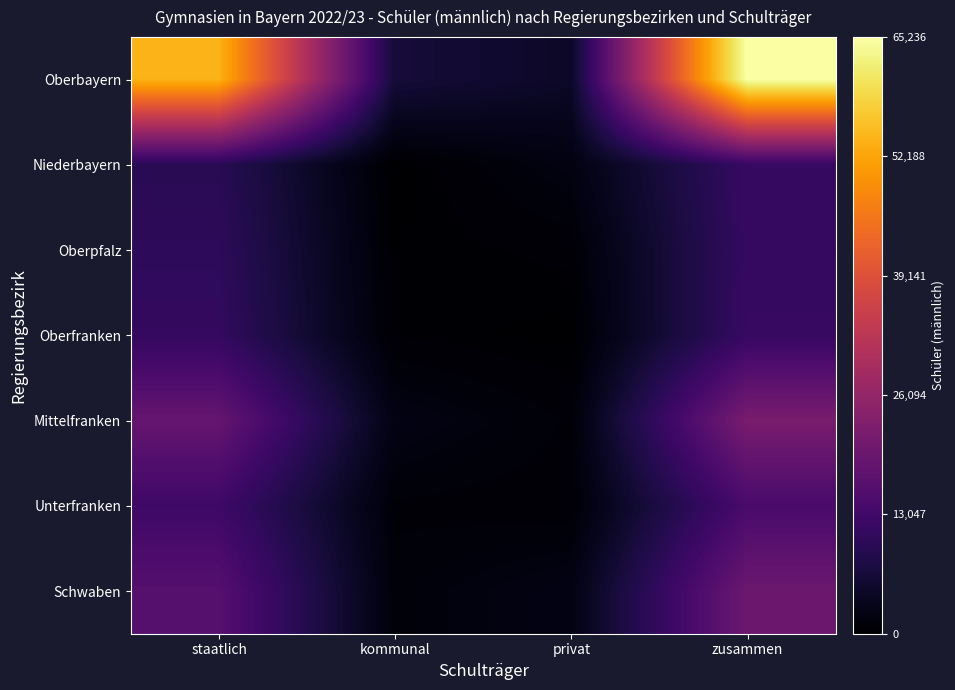

How many data points does each series have?

4